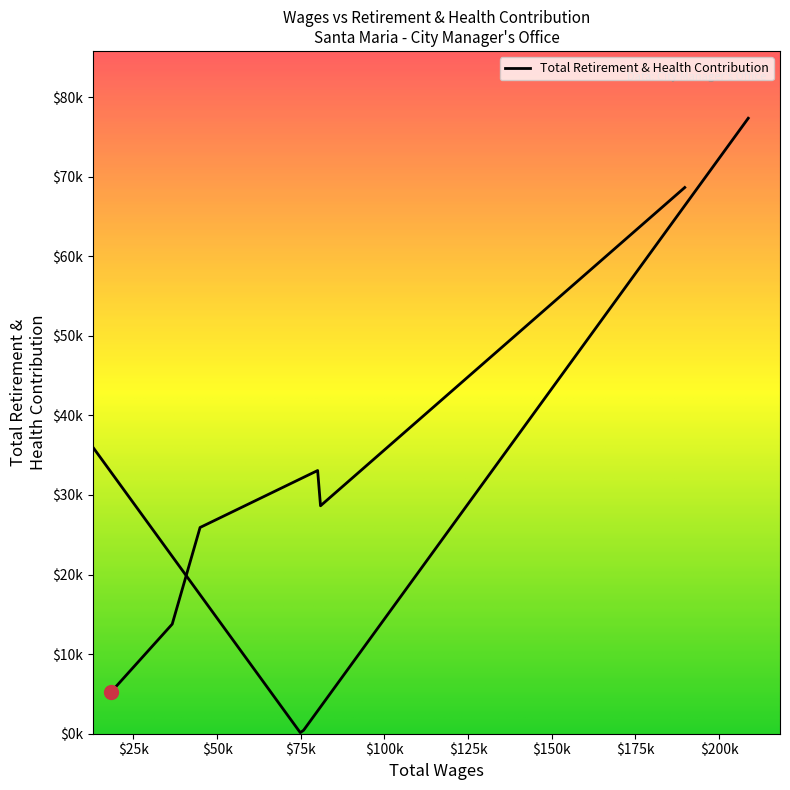

What is the average value?

29213